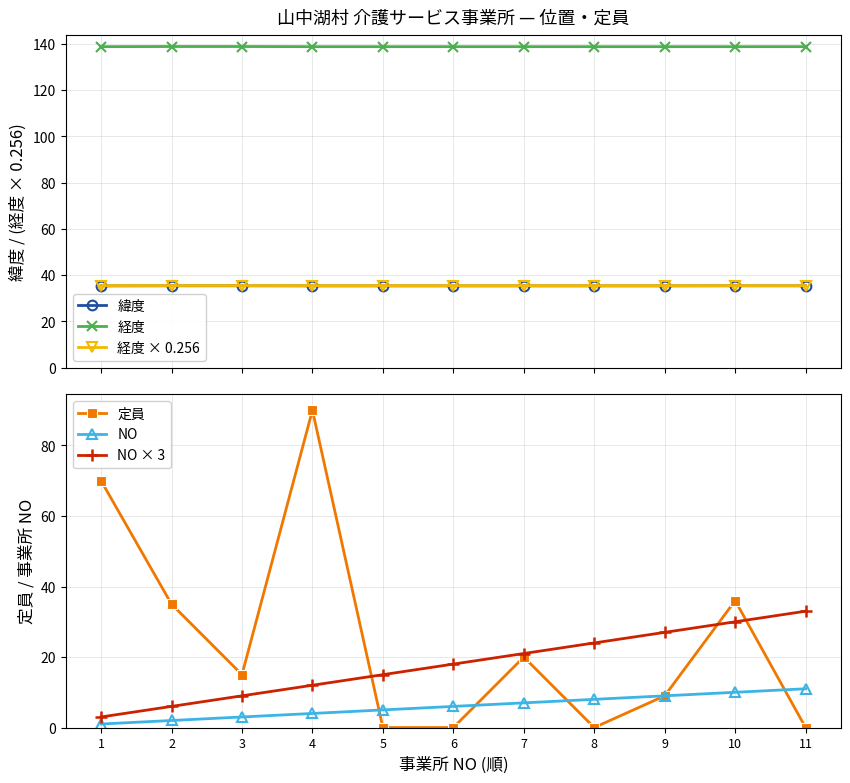

Between 5 and 4, which is larger?

5